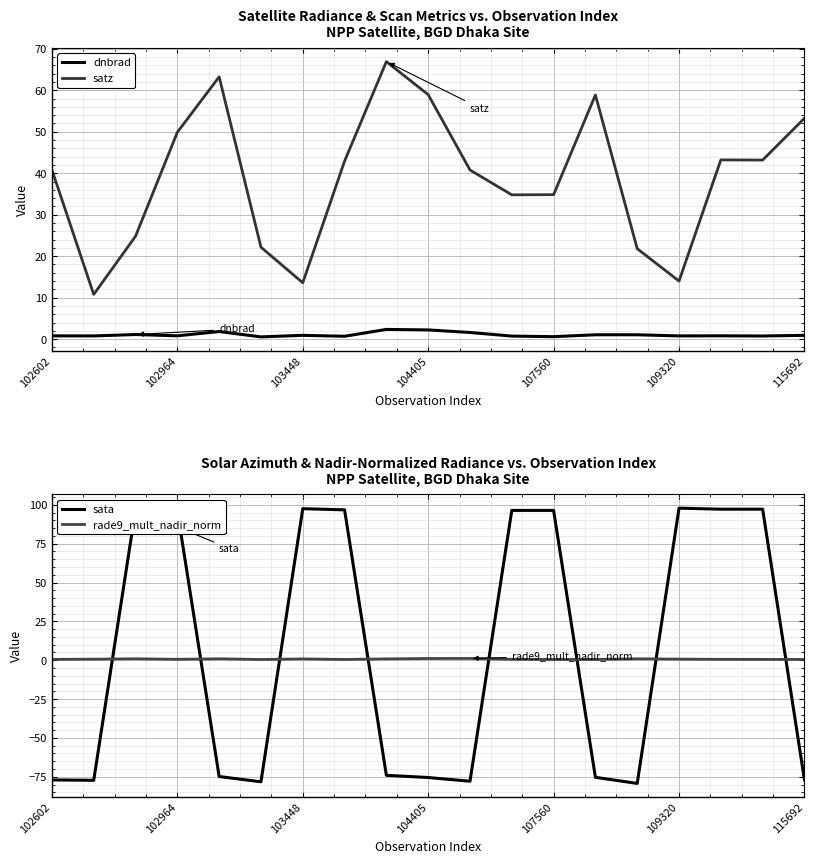

How many times do sata and rade9_mult_nadir_norm cross each other?

8